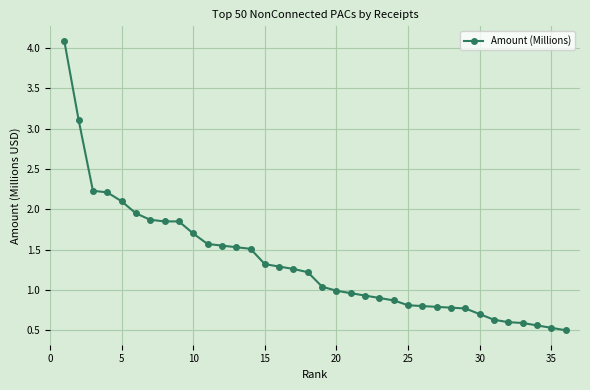

What is the sum of all values?

48.0